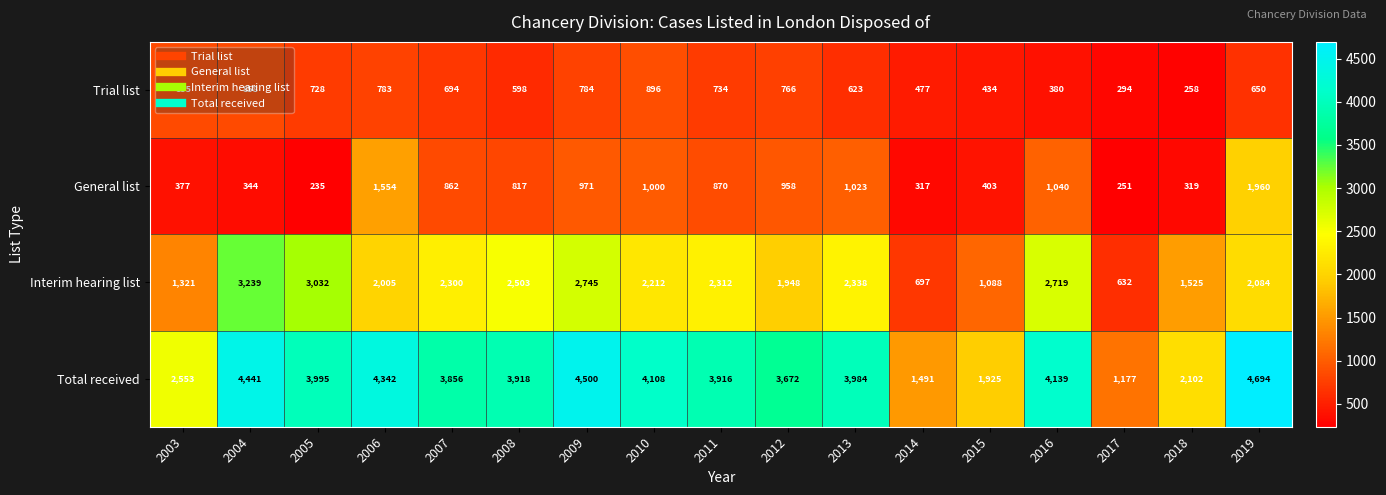

Where does the General list series first go above 862?

2006